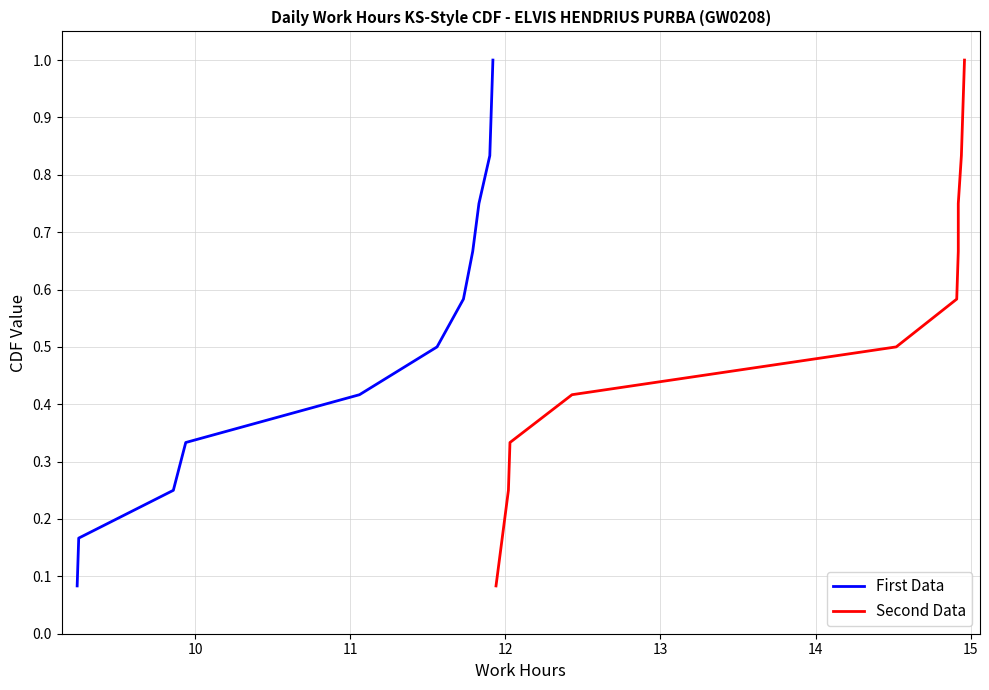

At which category is the sum across all series the highest?

11